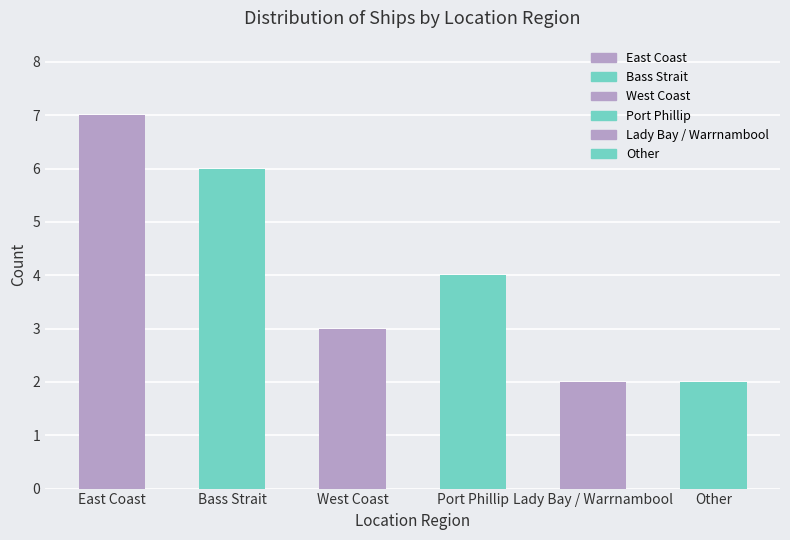

Where does the data first go above 4?

East Coast